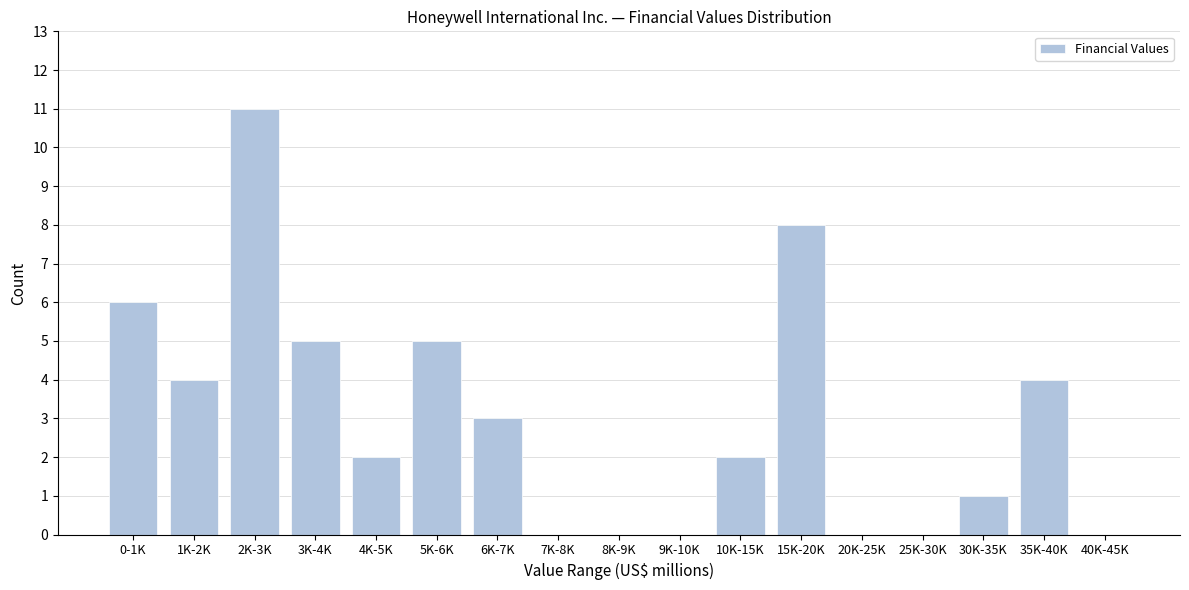

Reading left to right, list all the values displayed in this chart.

0-1K=6	1K-2K=4	2K-3K=11	3K-4K=5	4K-5K=2	5K-6K=5	6K-7K=3	7K-8K=0	8K-9K=0	9K-10K=0	10K-15K=2	15K-20K=8	20K-25K=0	25K-30K=0	30K-35K=1	35K-40K=4	40K-45K=0